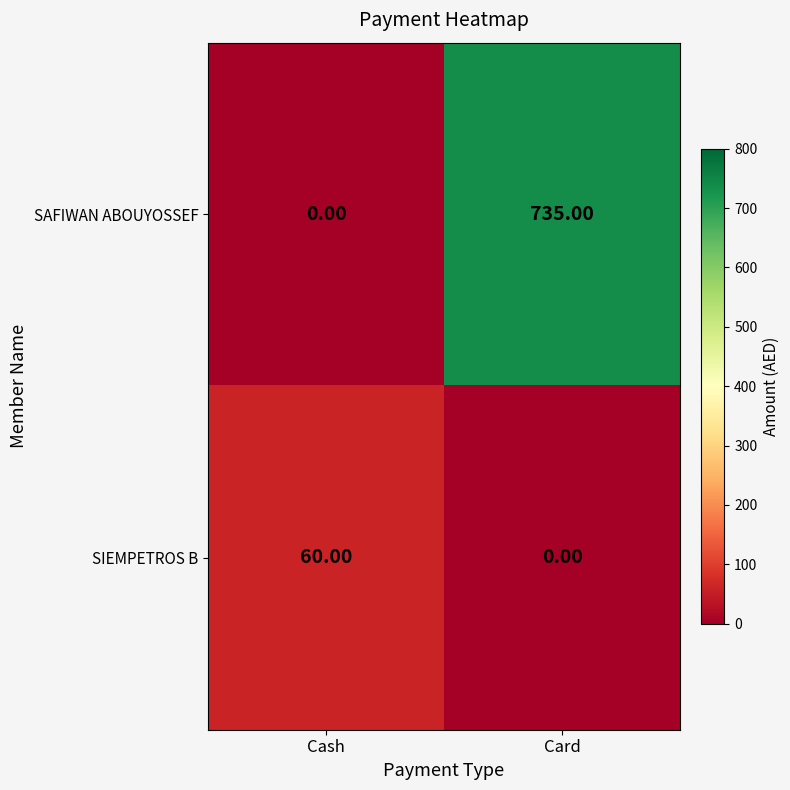

Which category has the highest value in the SIEMPETROS B series?

Cash